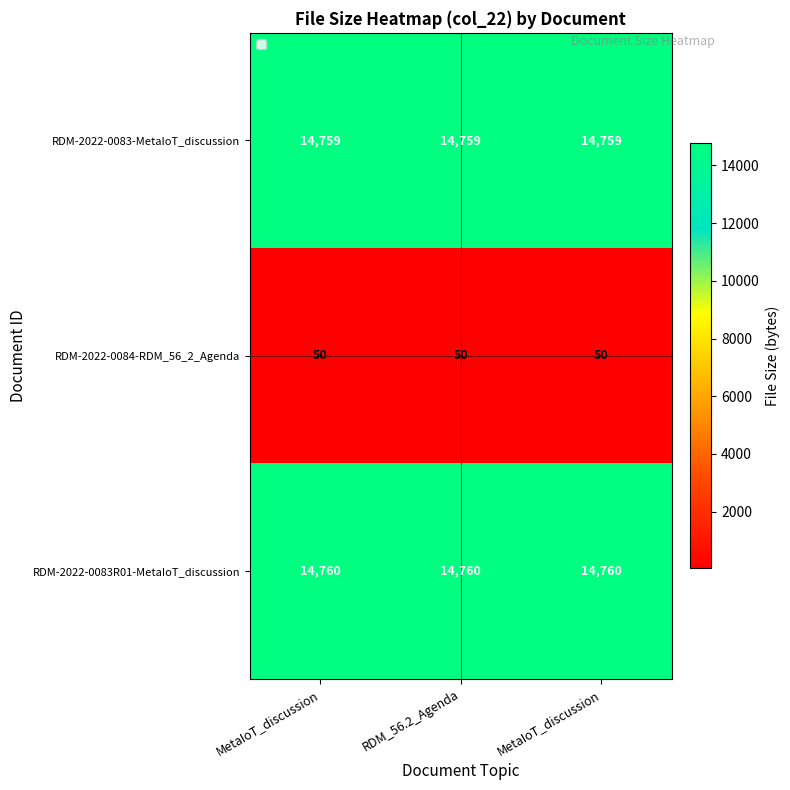

How many data points does each series have?

3